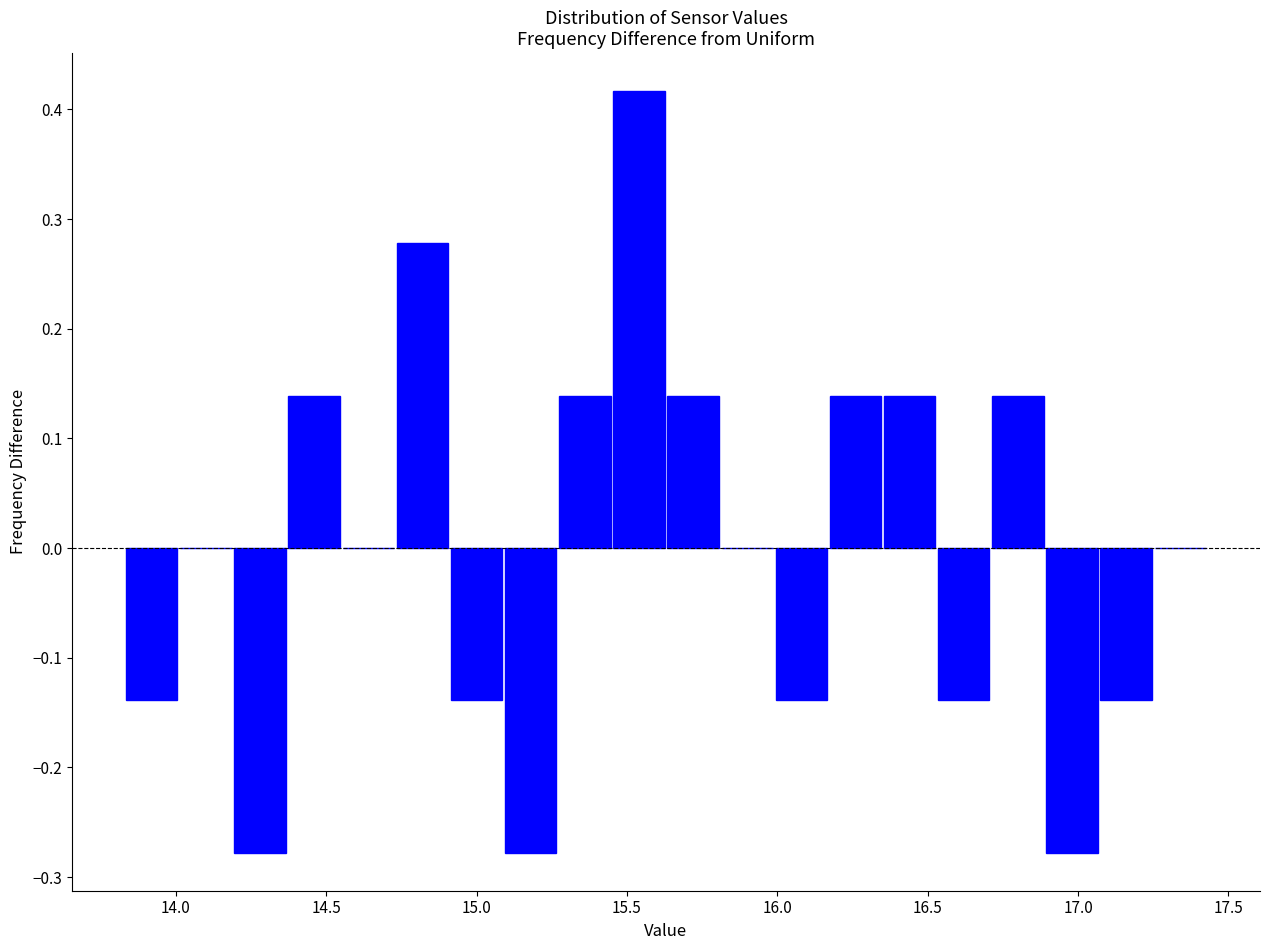

Around what value on the x-axis is the tallest bar? Give the approximate position of its centre, as read against the axis.

15.55